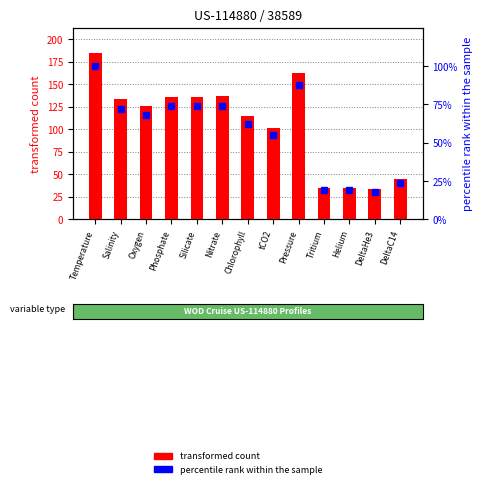

How many data points does each series have?

13